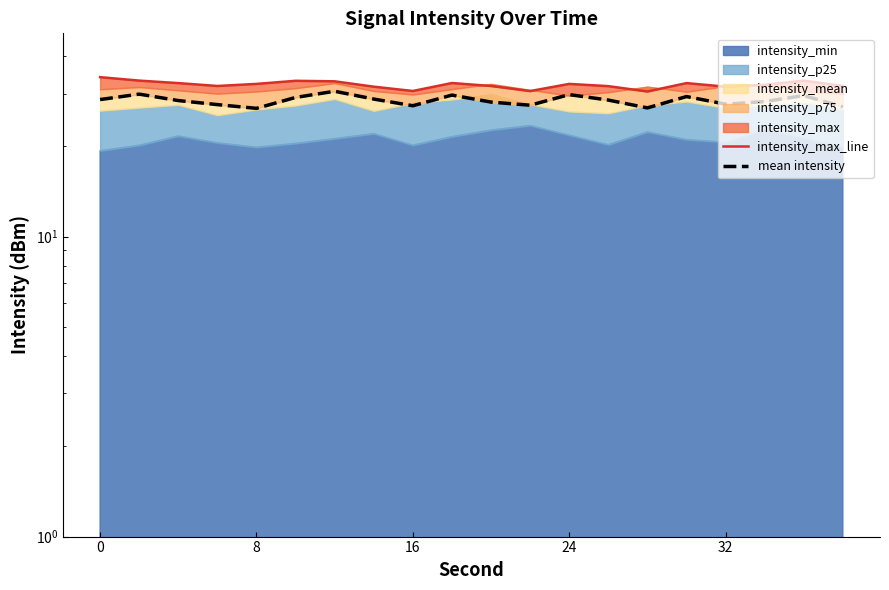

True or false: mean intensity and intensity_max_line cross at least once.

False